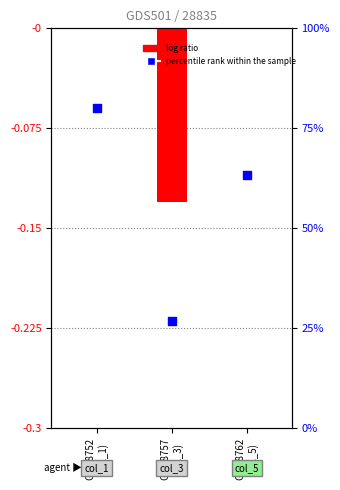

Is the value of percentile rank within the sample at GSM8757
(col_3) greater than the value of log ratio at GSM8757
(col_3)?

Yes